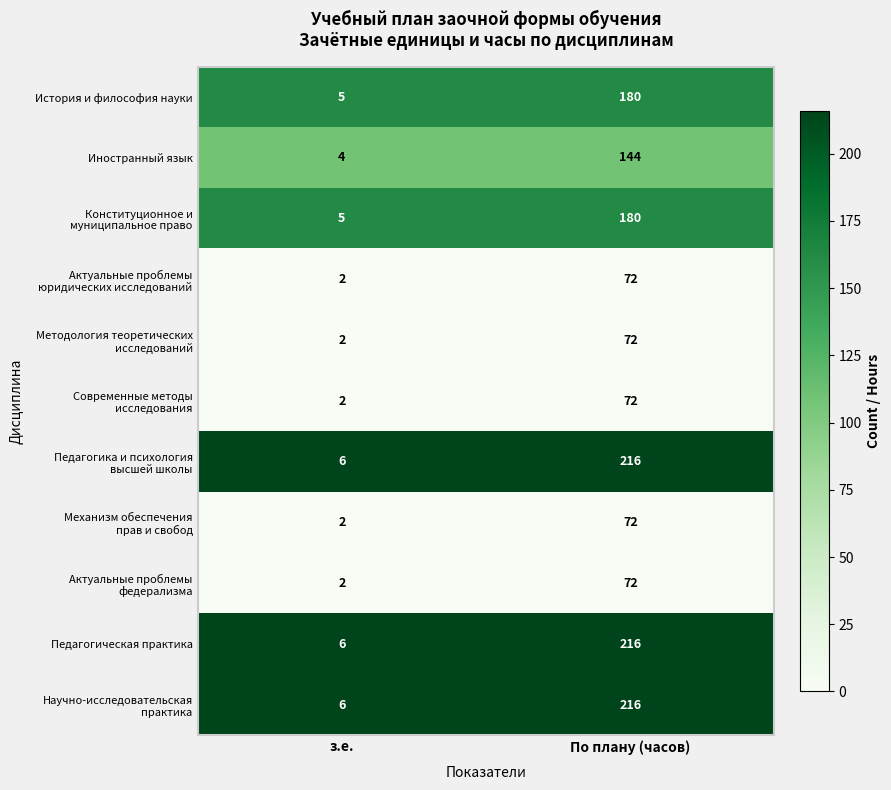

At which category is the sum across all series the highest?

По плану (часов)